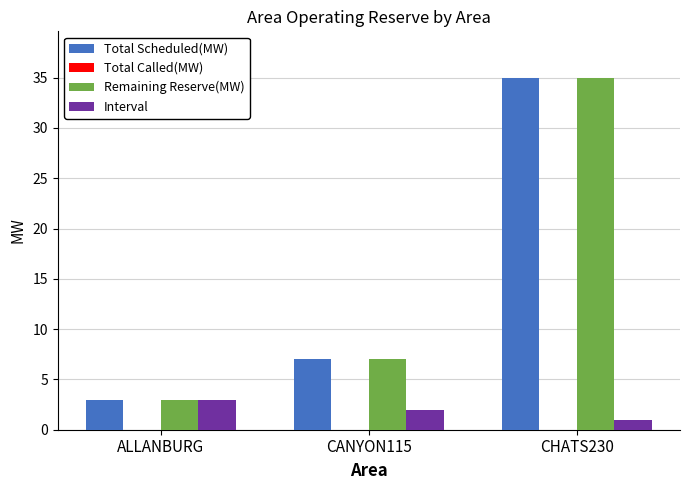

List the labels in order of Interval value, largest first.

ALLANBURG, CANYON115, CHATS230